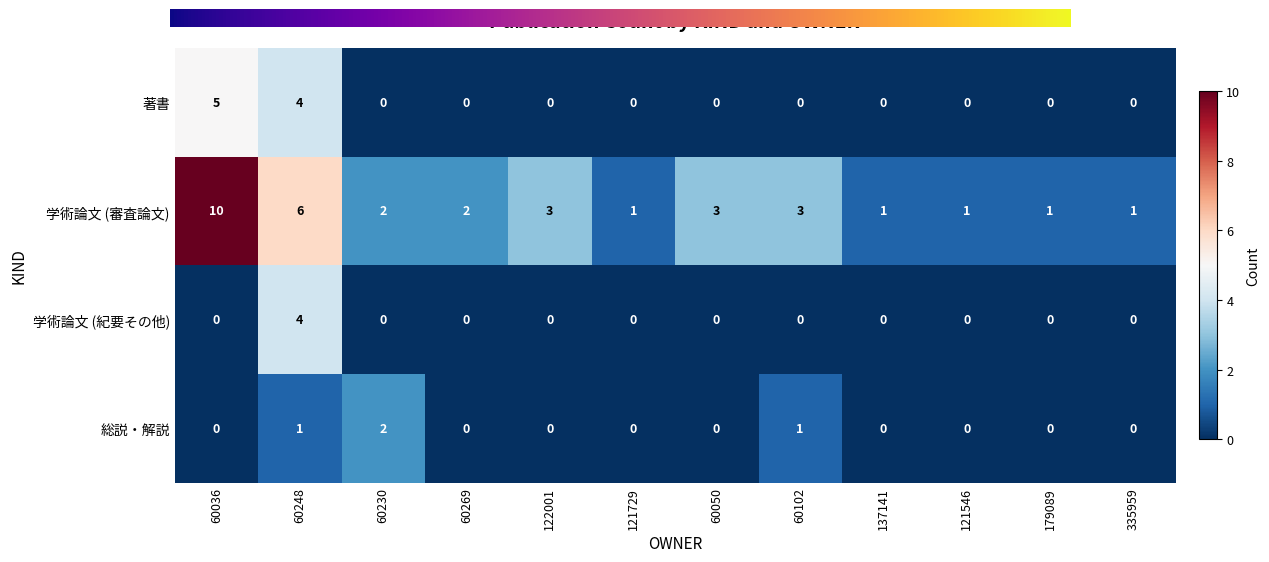

Count the 学術論文 (紀要その他) values in the range 0 to 1.

11